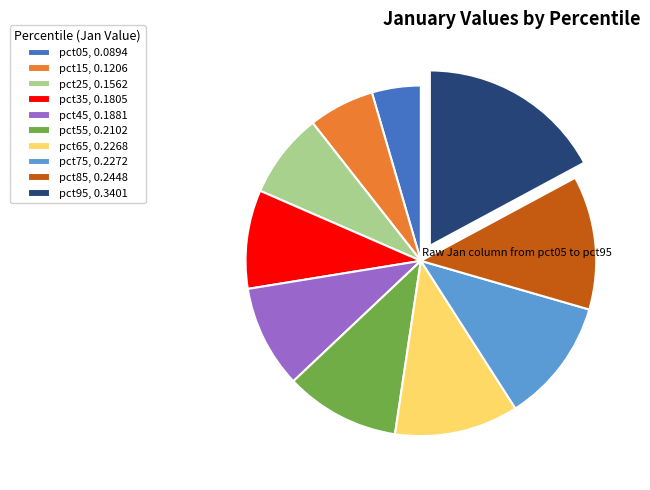

Between pct75 and pct95, which is larger?

pct95